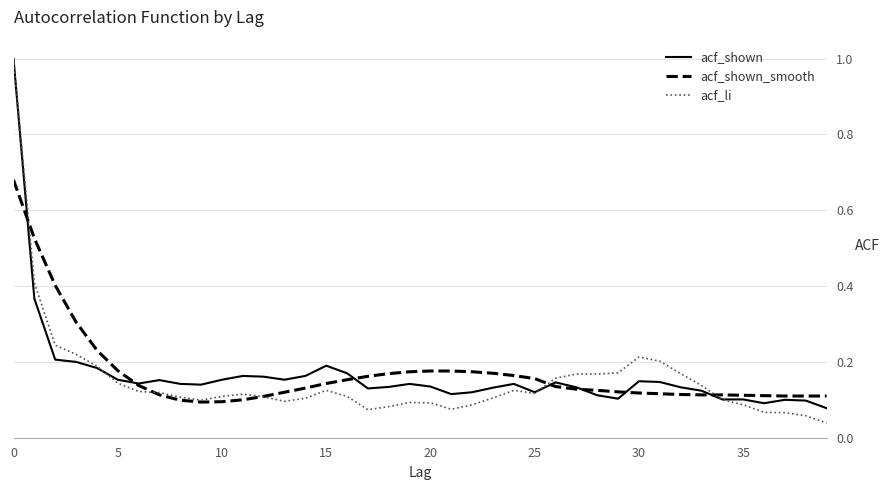

Which series has the widest spread of values?

acf_li